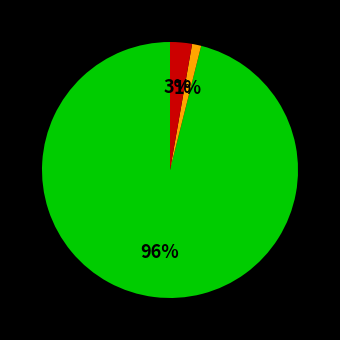

To the nearest percent, what is the average slice percentage?

33%